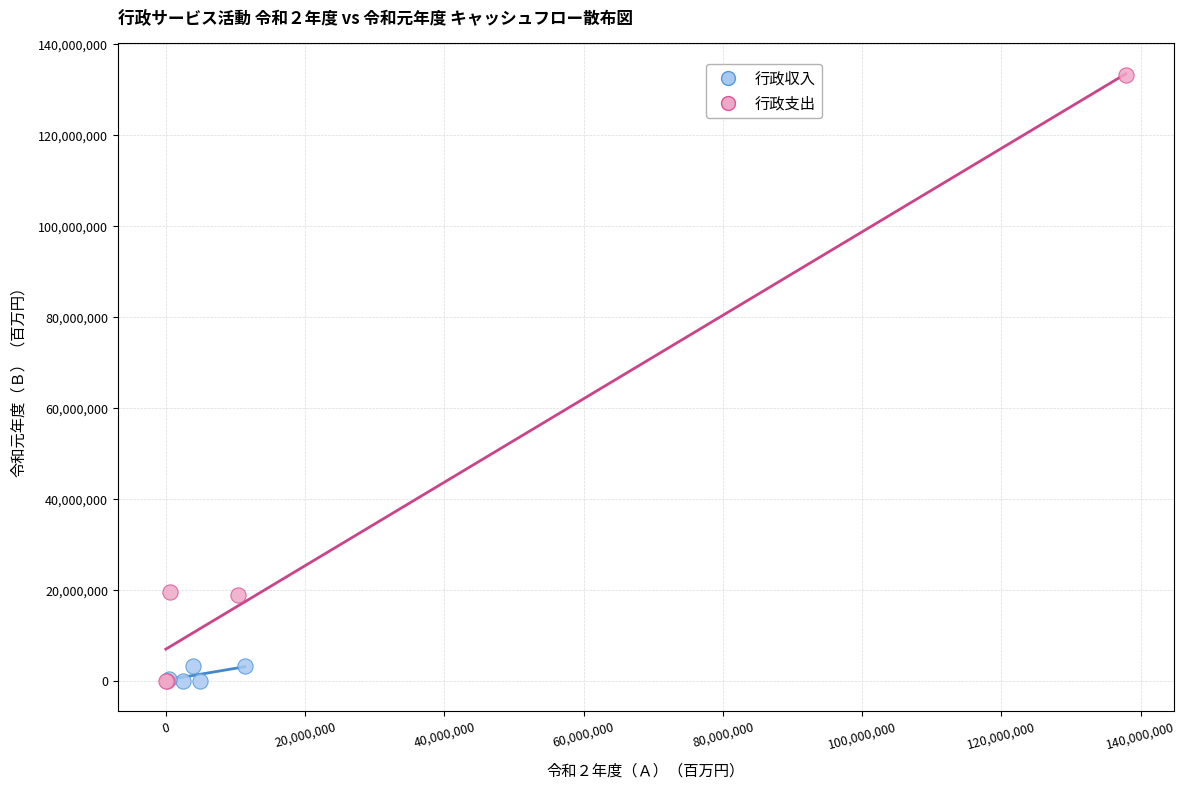

Which series contains the highest Y value?

行政支出